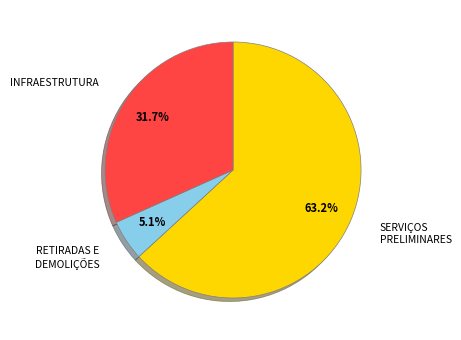

Rank the categories by value from highest to lowest.

SERVIÇOS PRELIMINARES, INFRAESTRUTURA, RETIRADAS E DEMOLIÇÕES